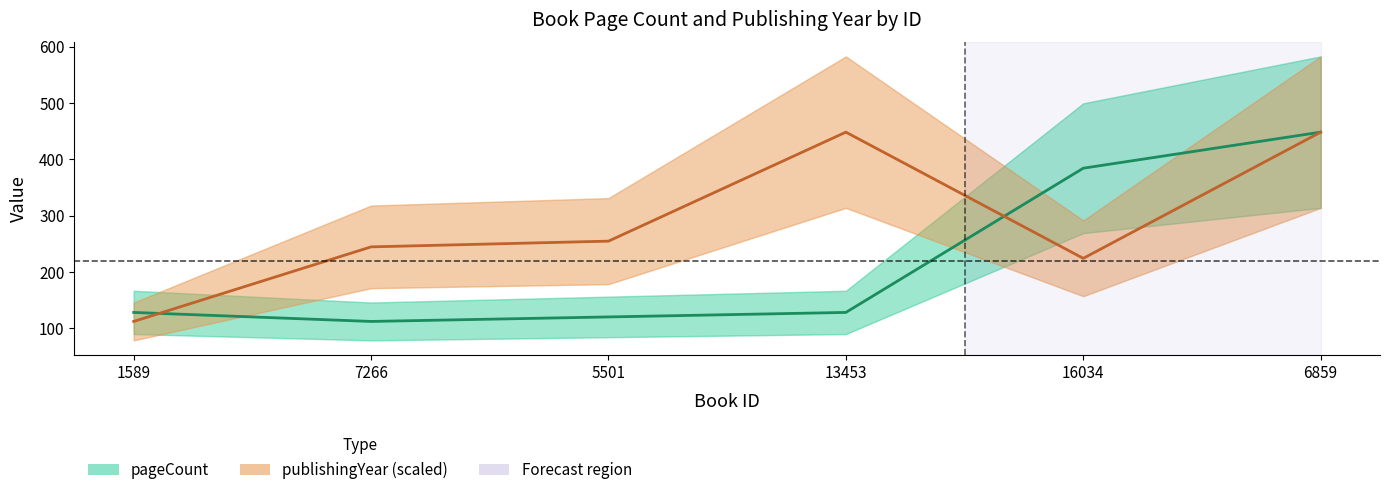

True or false: pageCount and publishingYear (scaled) cross at least once.

True